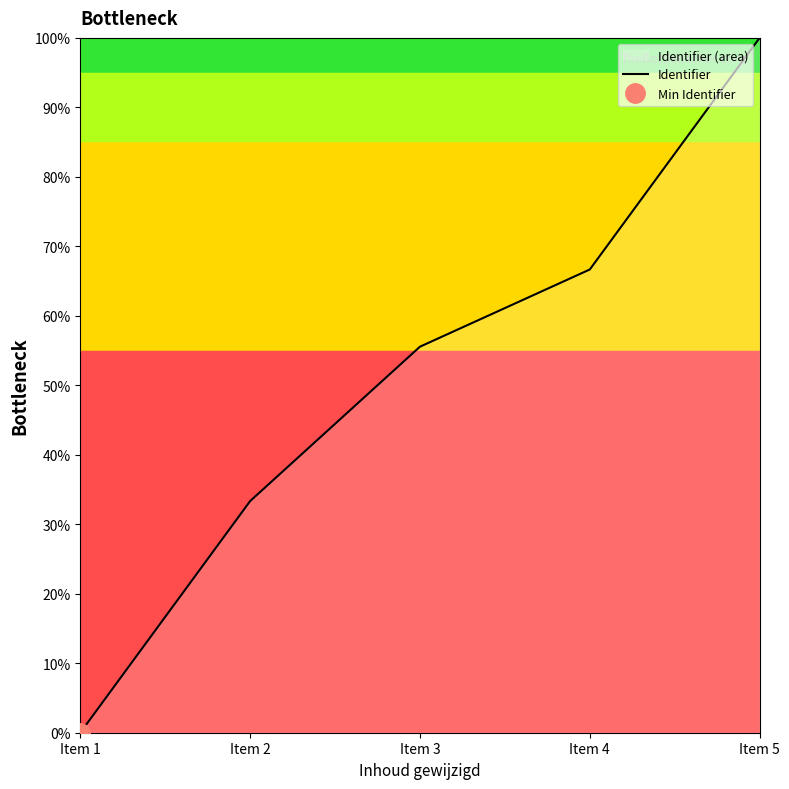

Reading left to right, what are all the values shown in this chart?

0.0	33.3	55.6	66.7	100.0